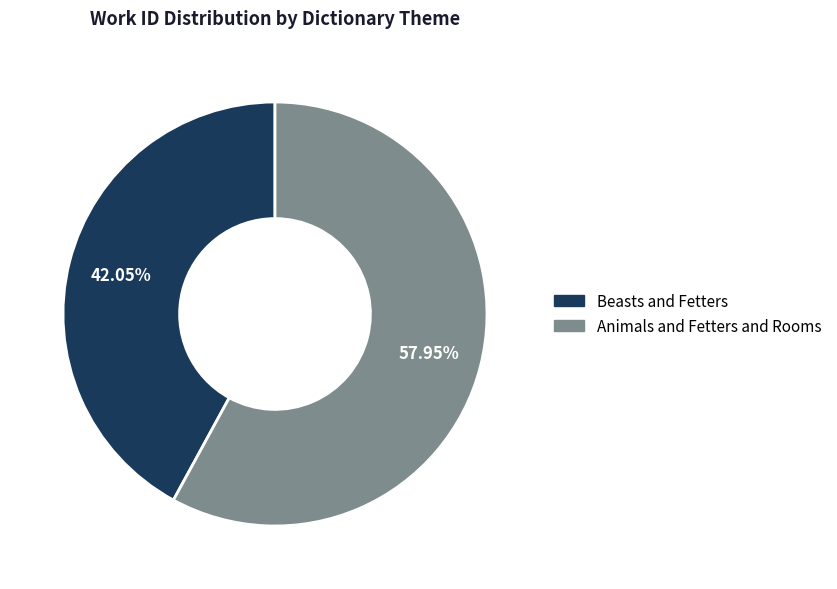

Which category has the smallest portion of the pie?

Beasts and Fetters